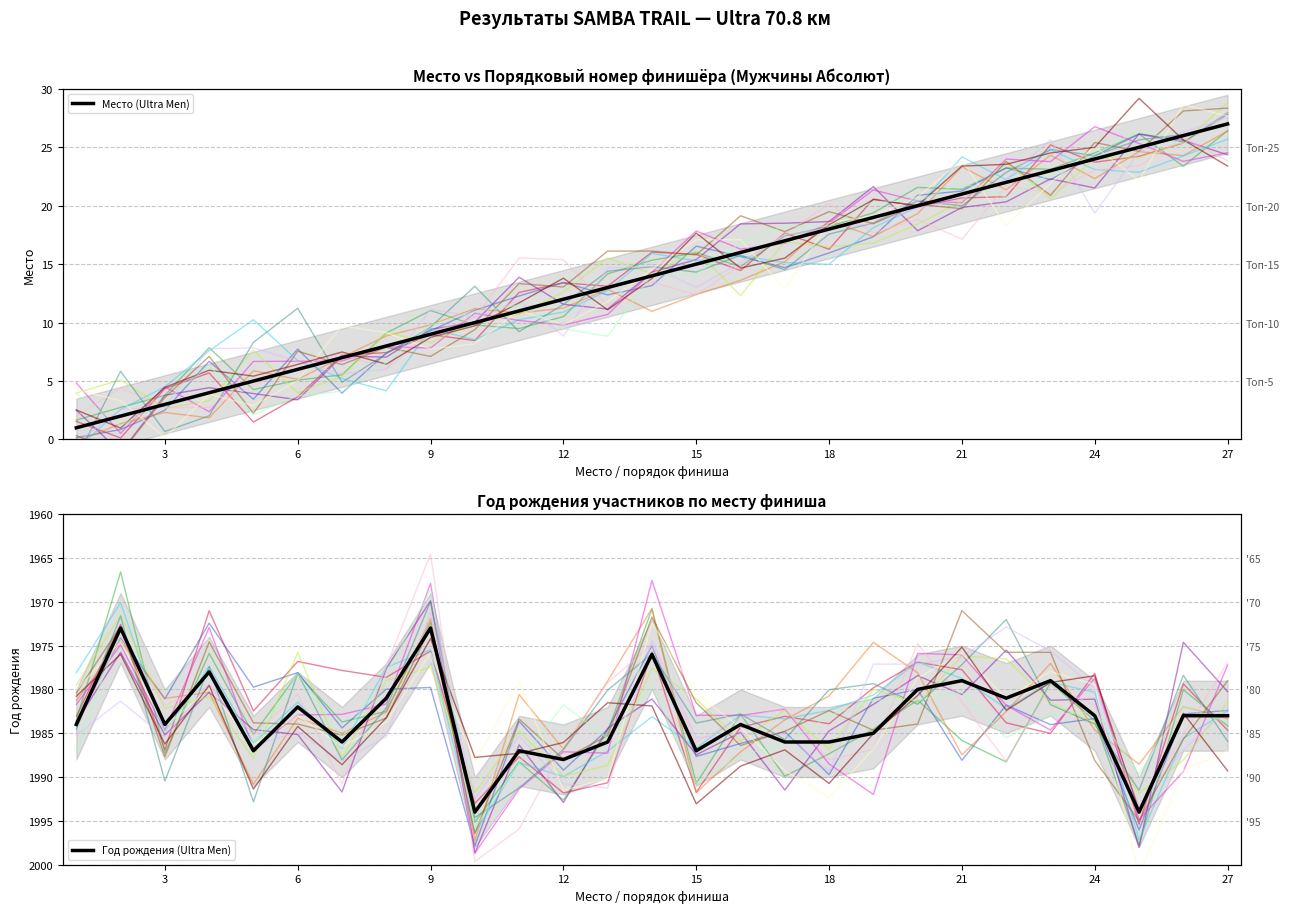

How many data points in Год рождения (Ultra Men) are above 1984?

11